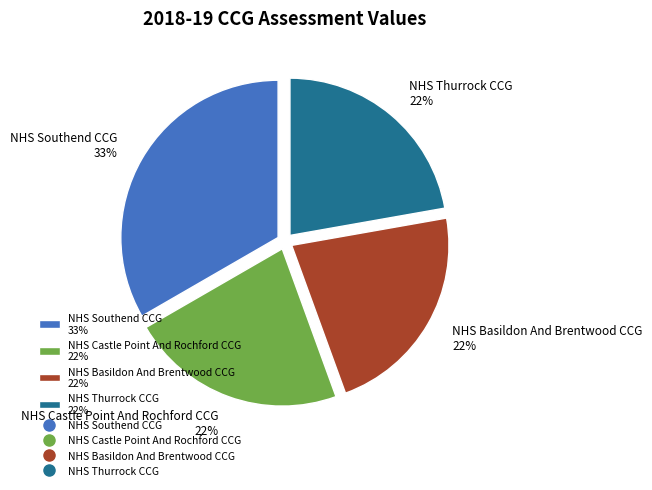

To the nearest percent, what is the difference between the largest and smallest slice percentages?

11%